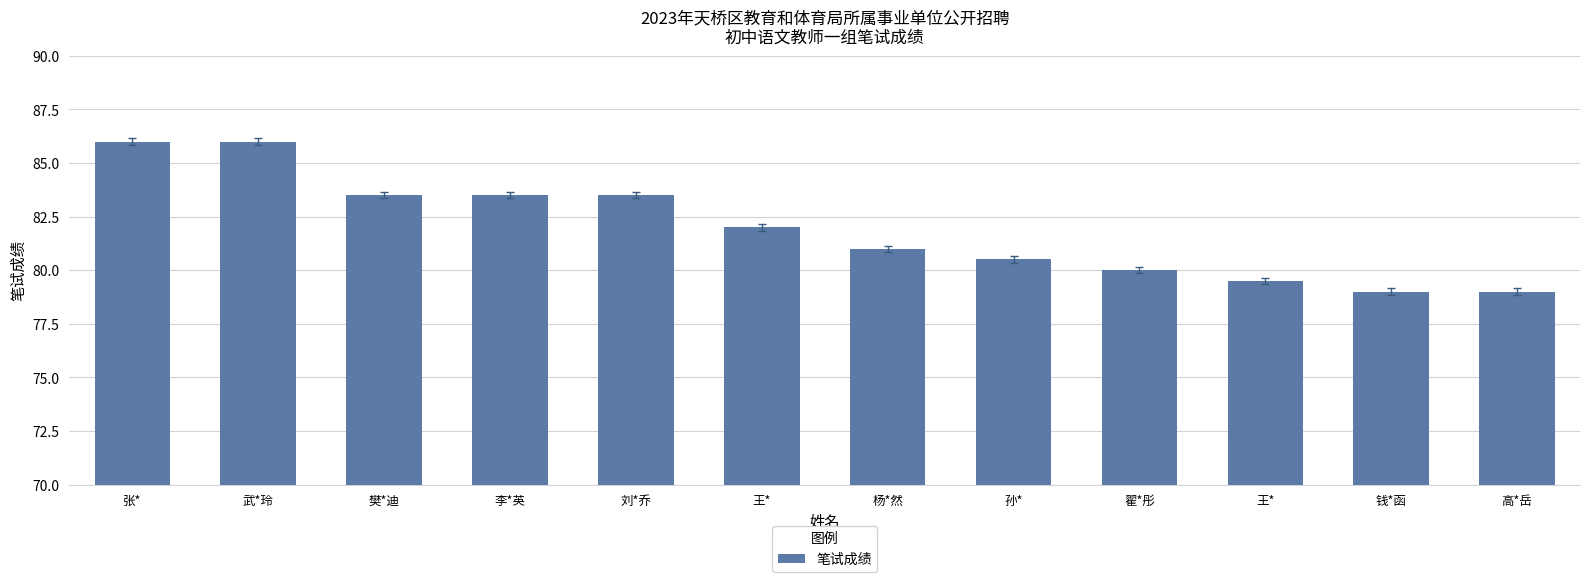

What is the sum of all values?

983.5